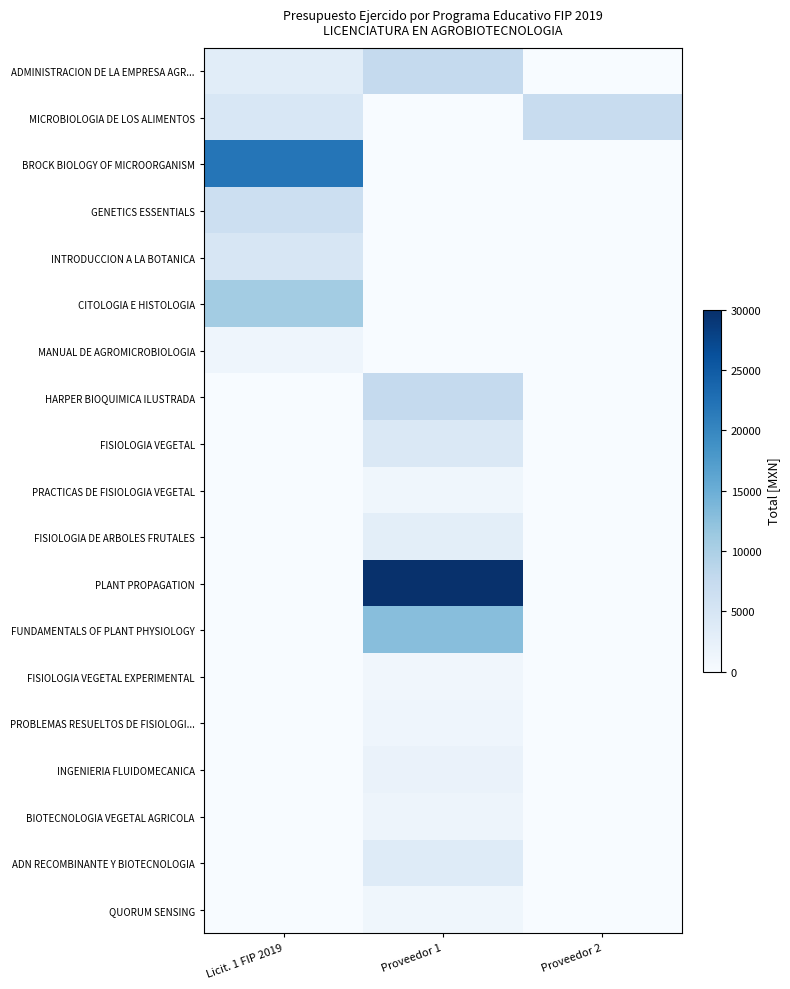

Reading left to right, list all the values displayed in this chart.

ADMINISTRACION DE LA EMPRESA AGR...: Licit. 1 FIP 2019=3250.0	Proveedor 1=7615.0	Proveedor 2=0.0
MICROBIOLOGIA DE LOS ALIMENTOS: Licit. 1 FIP 2019=4650.0	Proveedor 1=0.0	Proveedor 2=7233.8
BROCK BIOLOGY OF MICROORGANISM: Licit. 1 FIP 2019=21950.0	Proveedor 1=0.0	Proveedor 2=0.0
GENETICS ESSENTIALS: Licit. 1 FIP 2019=6546.0	Proveedor 1=0.0	Proveedor 2=0.0
INTRODUCCION A LA BOTANICA: Licit. 1 FIP 2019=4886.2	Proveedor 1=0.0	Proveedor 2=0.0
CITOLOGIA E HISTOLOGIA: Licit. 1 FIP 2019=10766.1	Proveedor 1=0.0	Proveedor 2=0.0
MANUAL DE AGROMICROBIOLOGIA: Licit. 1 FIP 2019=1359.6	Proveedor 1=0.0	Proveedor 2=0.0
HARPER BIOQUIMICA ILUSTRADA: Licit. 1 FIP 2019=0.0	Proveedor 1=7615.0	Proveedor 2=0.0
FISIOLOGIA VEGETAL: Licit. 1 FIP 2019=0.0	Proveedor 1=4290.0	Proveedor 2=0.0
PRACTICAS DE FISIOLOGIA VEGETAL: Licit. 1 FIP 2019=0.0	Proveedor 1=1090.0	Proveedor 2=0.0
FISIOLOGIA DE ARBOLES FRUTALES: Licit. 1 FIP 2019=0.0	Proveedor 1=3015.0	Proveedor 2=0.0
PLANT PROPAGATION: Licit. 1 FIP 2019=0.0	Proveedor 1=29825.0	Proveedor 2=0.0
FUNDAMENTALS OF PLANT PHYSIOLOGY: Licit. 1 FIP 2019=0.0	Proveedor 1=12880.0	Proveedor 2=0.0
FISIOLOGIA VEGETAL EXPERIMENTAL: Licit. 1 FIP 2019=0.0	Proveedor 1=1030.0	Proveedor 2=0.0
PROBLEMAS RESUELTOS DE FISIOLOGI...: Licit. 1 FIP 2019=0.0	Proveedor 1=1296.0	Proveedor 2=0.0
INGENIERIA FLUIDOMECANICA: Licit. 1 FIP 2019=0.0	Proveedor 1=1950.0	Proveedor 2=0.0
BIOTECNOLOGIA VEGETAL AGRICOLA: Licit. 1 FIP 2019=0.0	Proveedor 1=1424.0	Proveedor 2=0.0
ADN RECOMBINANTE Y BIOTECNOLOGIA: Licit. 1 FIP 2019=0.0	Proveedor 1=3696.0	Proveedor 2=0.0
QUORUM SENSING: Licit. 1 FIP 2019=0.0	Proveedor 1=1104.0	Proveedor 2=0.0